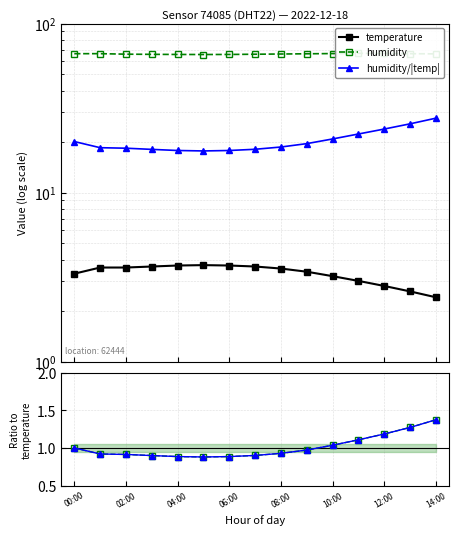

True or false: temperature and hum/|temp| norm intersect in this chart.

False